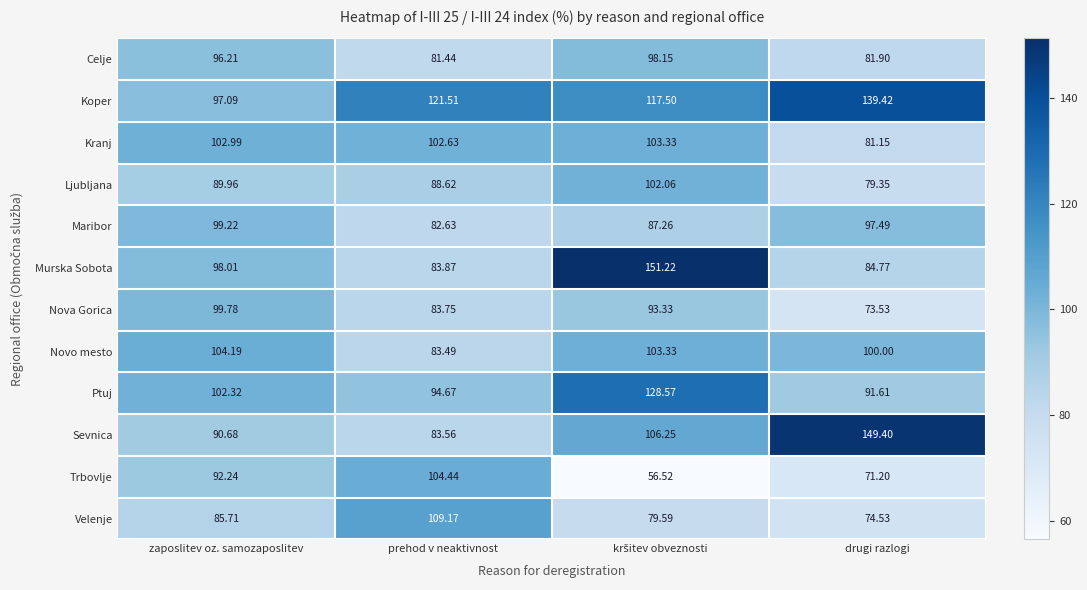

Which category has the highest value in the Koper series?

drugi razlogi